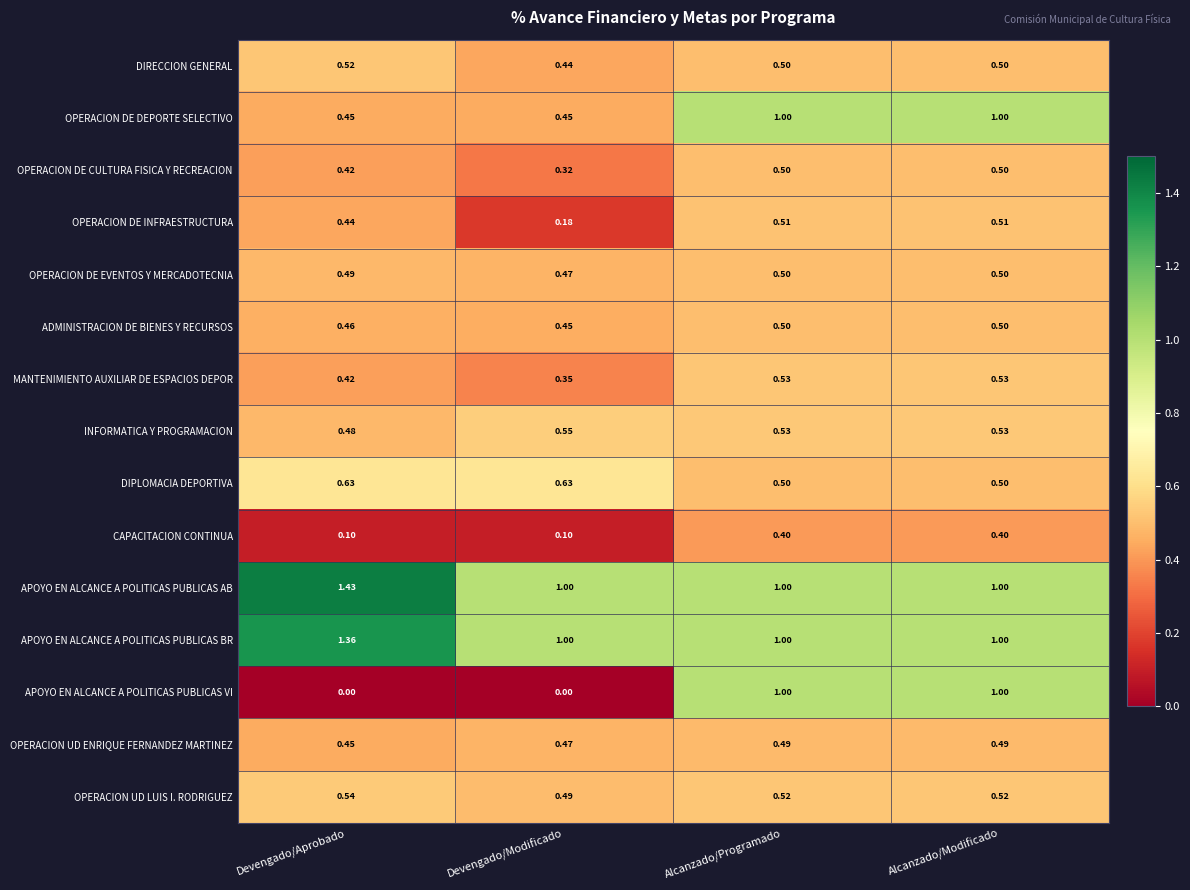

Which series has the largest range (max minus min)?

APOYO EN ALCANCE A POLITICAS PUBLICAS VI